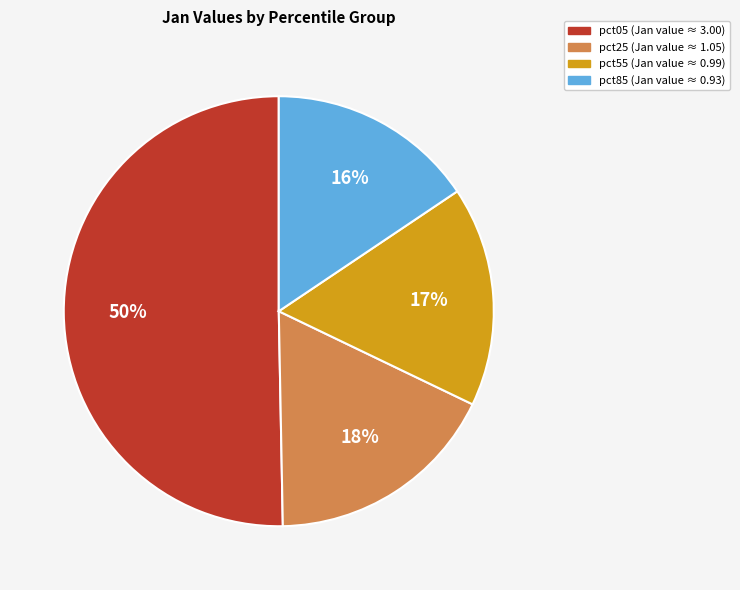

Count the number of slices in the pie.

4